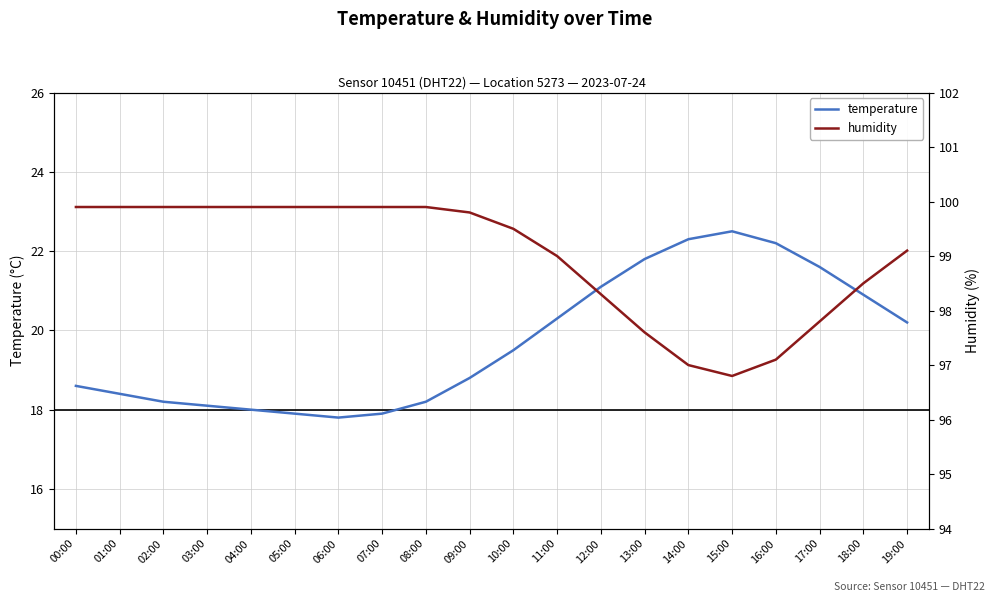

How many series are shown in this chart?

2